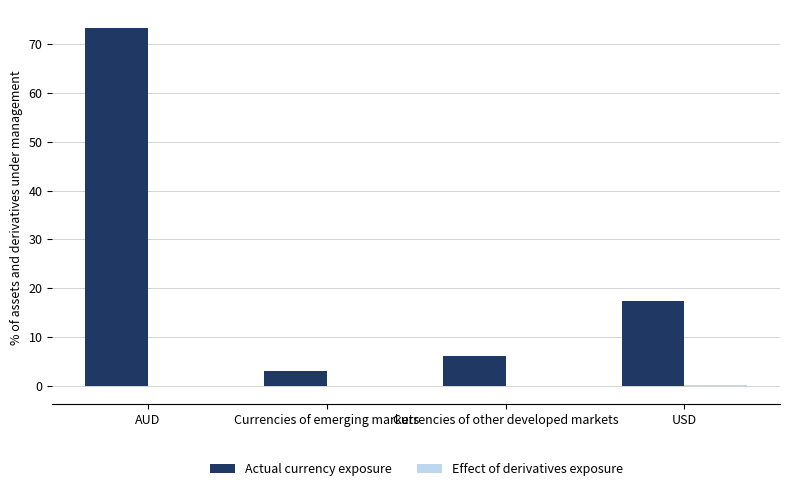

Which category has the highest value across all series?

AUD